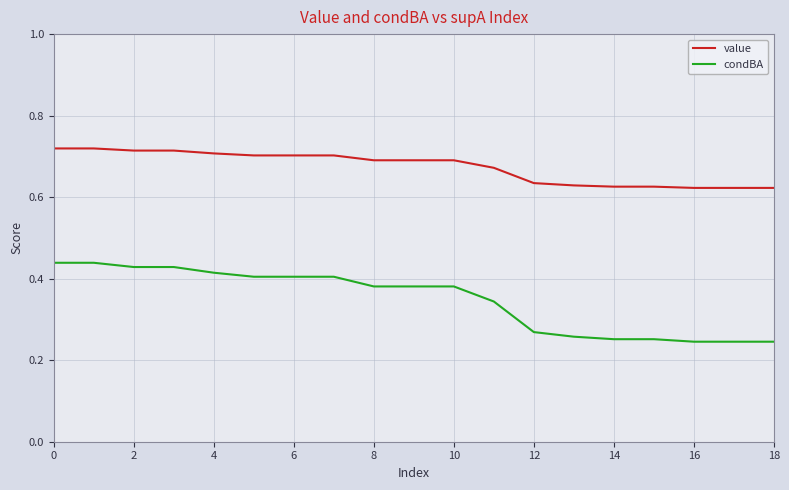

How many lines are shown in the chart?

2